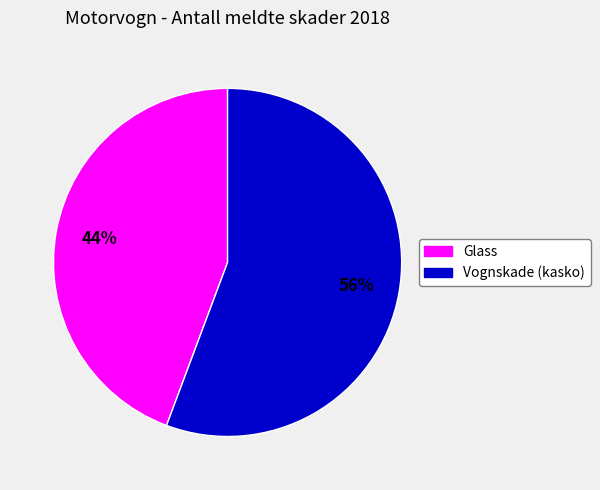

To the nearest percent, what is the average slice percentage?

50%